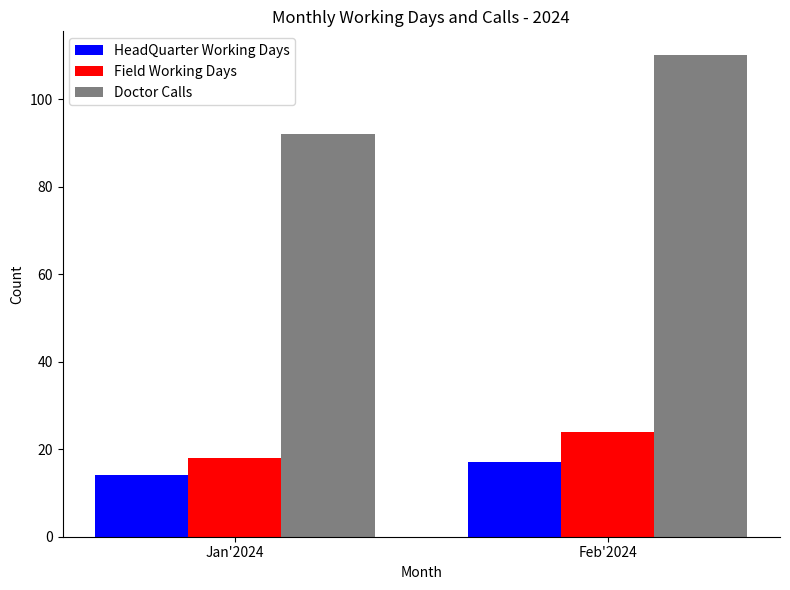

At how many categories does at least one series exceed 100?

1